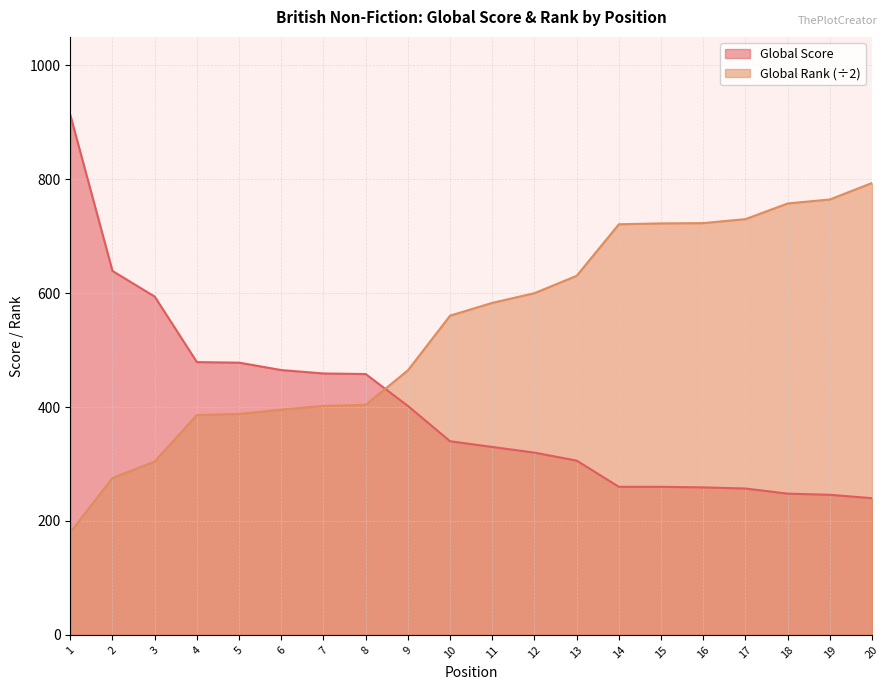

The Global Rank (normalized) series shows 404.0 at 8. True or false?

True